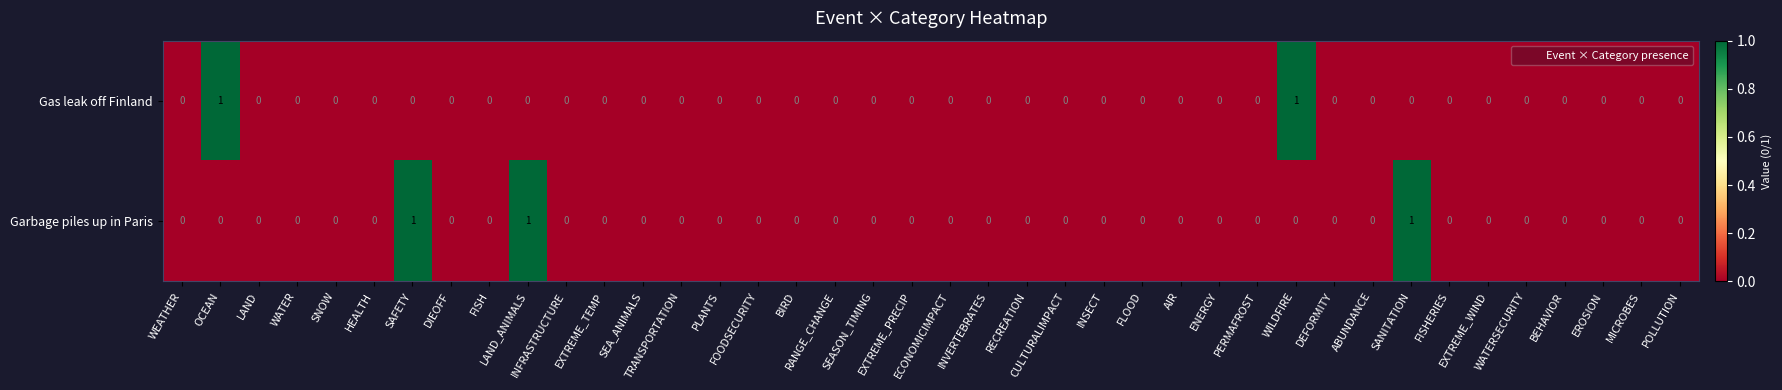

Which series has the largest total across all categories?

Garbage piles up in Paris